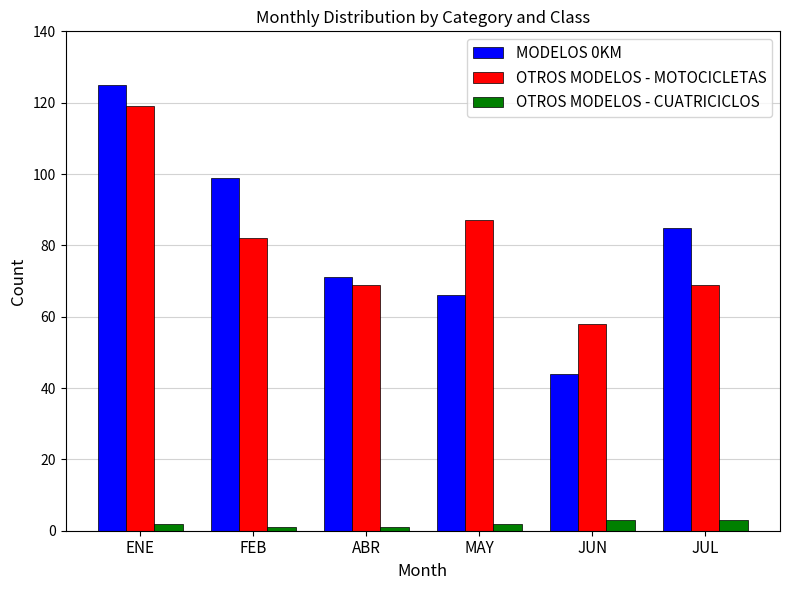

What is the label of the 5th bar from the right?

FEB